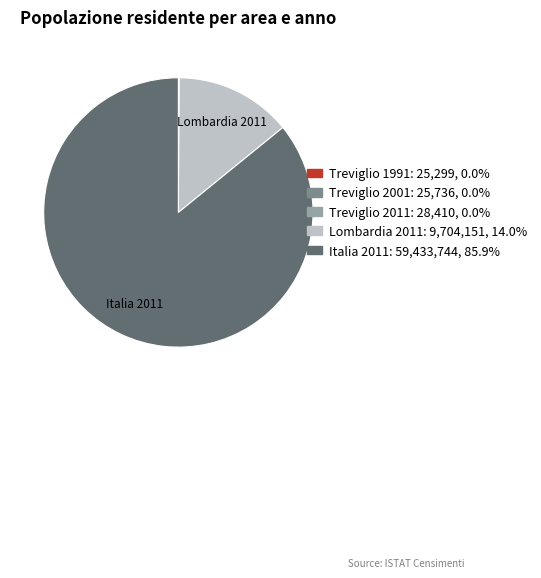

Is there a majority slice in this chart?

Yes